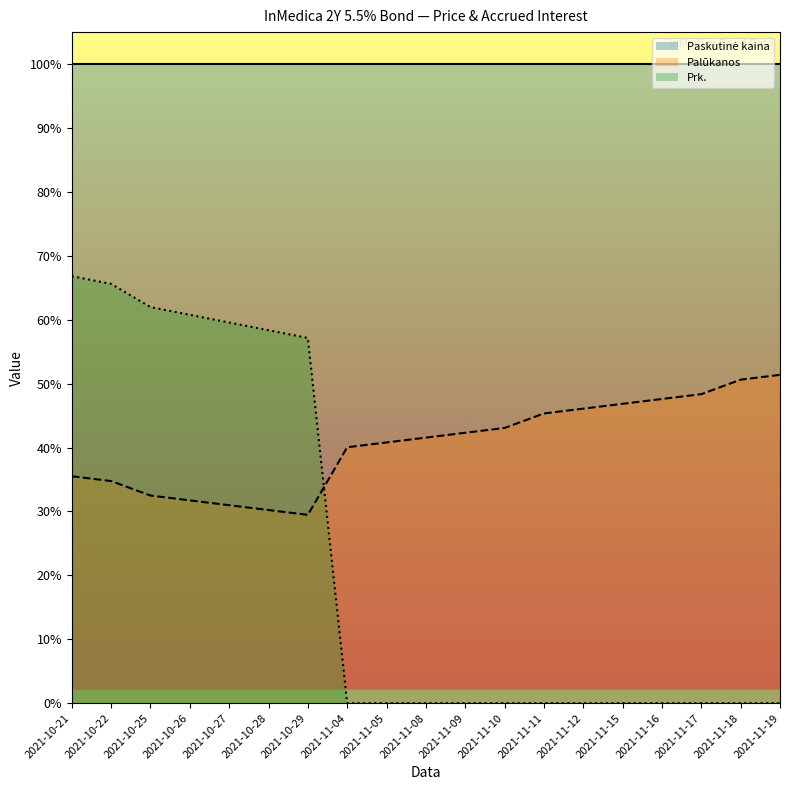

How many data points does each series have?

19